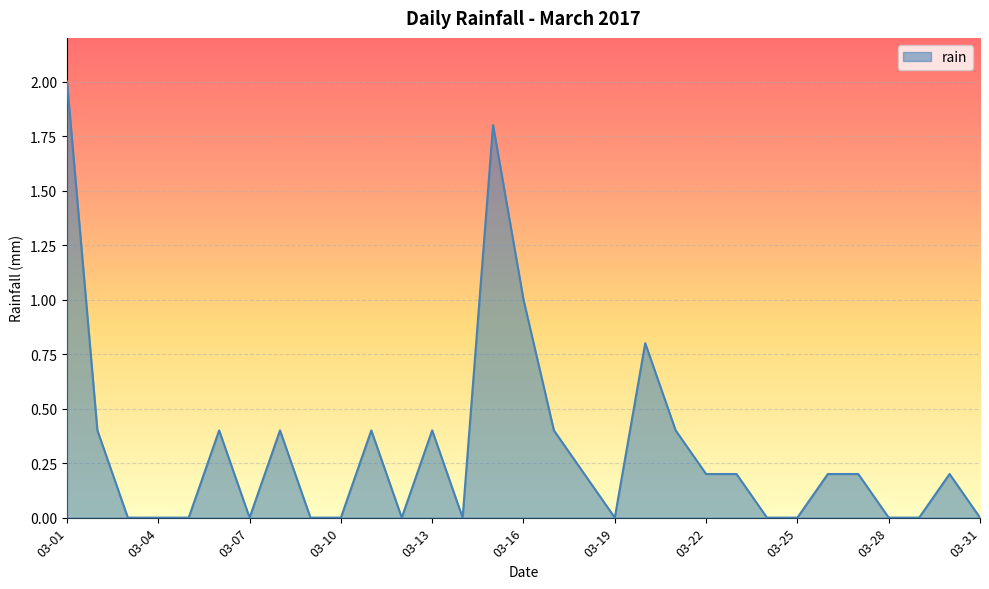

What is the maximum value shown in the chart?

2.0